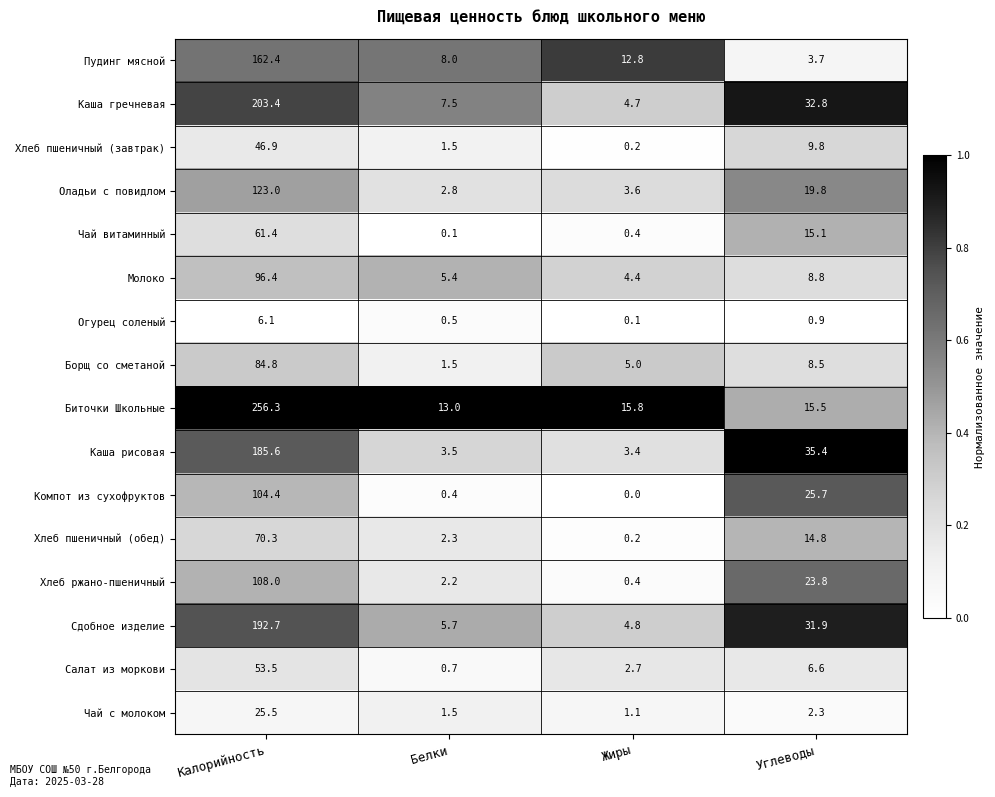

Which series has the largest range (max minus min)?

Биточки Школьные